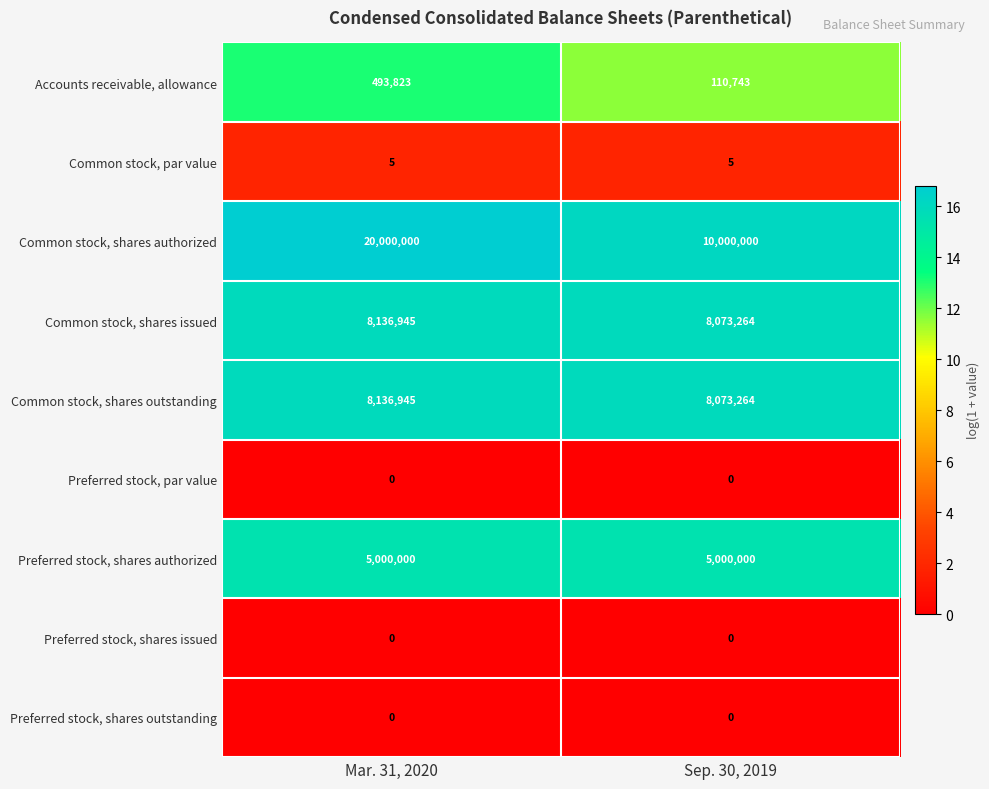

True or false: Preferred stock, shares outstanding has a value of 0 at Mar. 31, 2020.

True